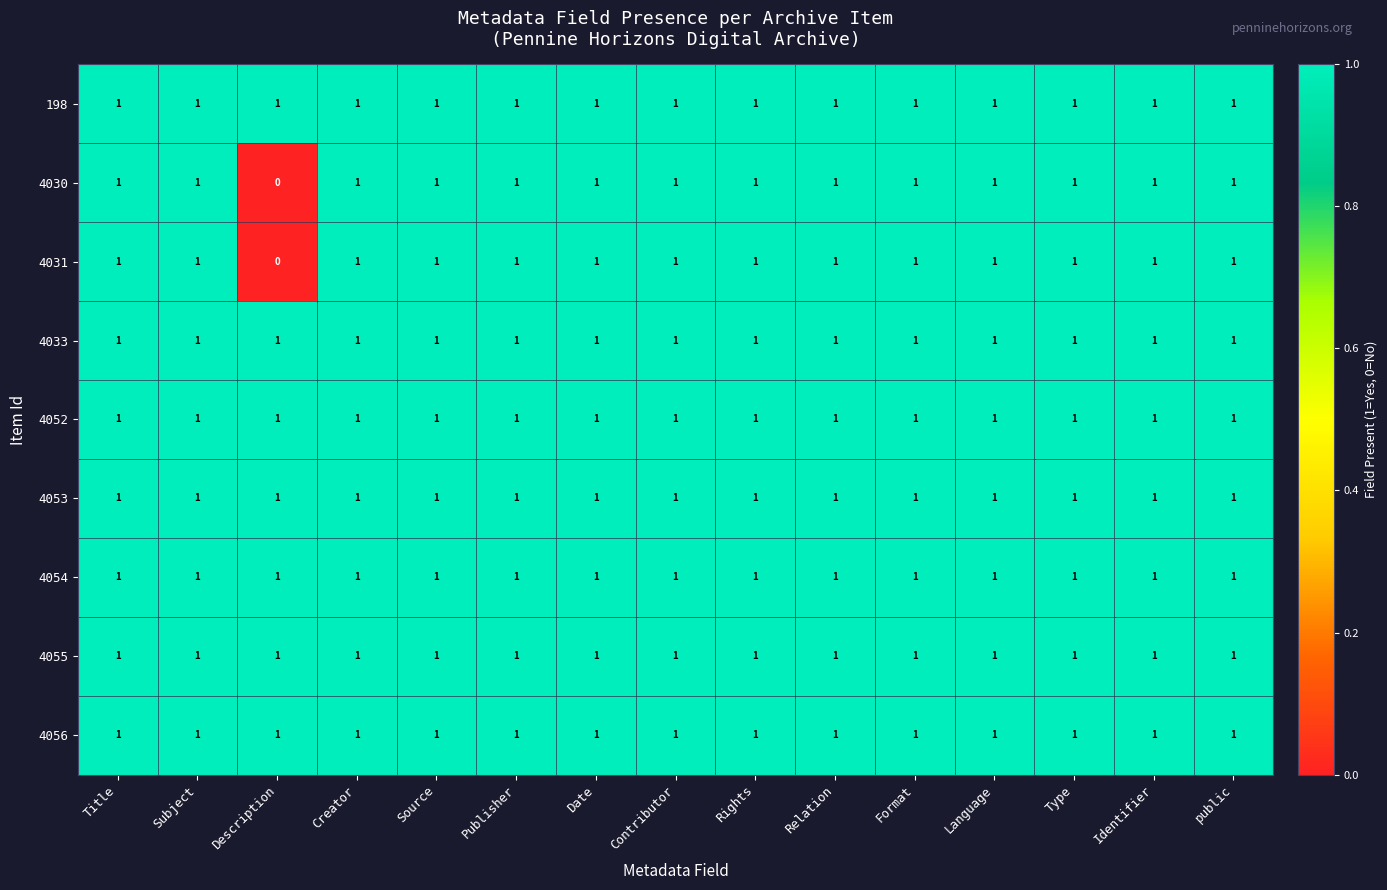

At how many categories does at least one series exceed 0?

15